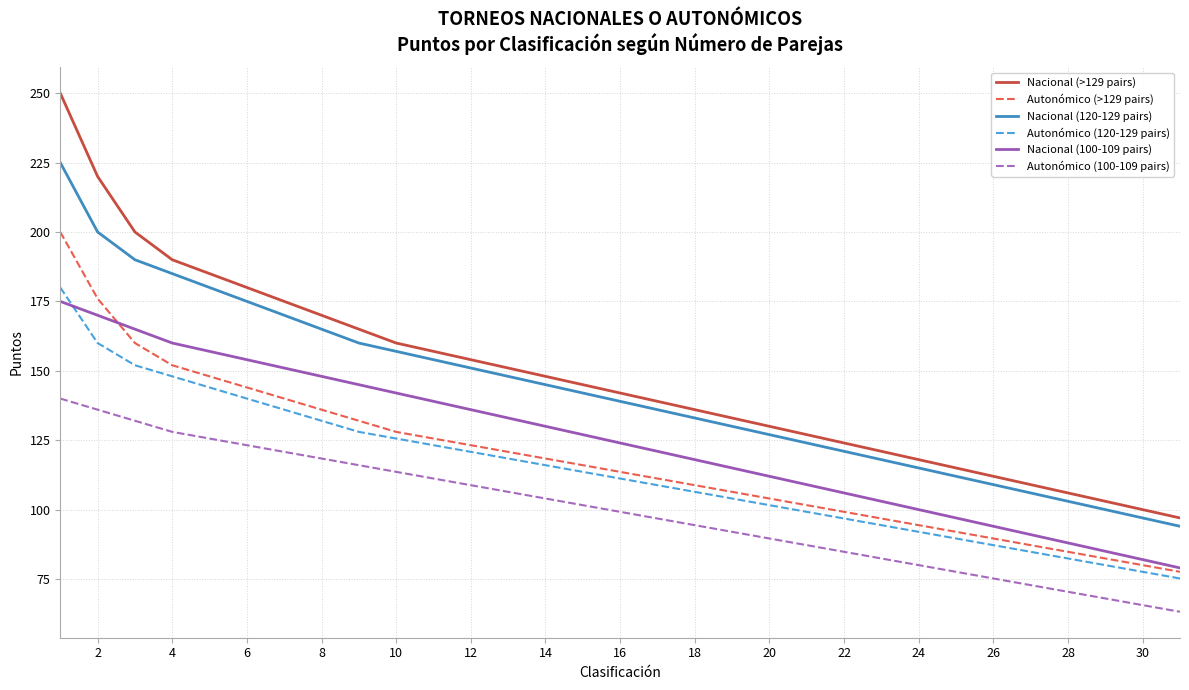

What is the maximum value for Nacional (120-129 pairs)?

225.0